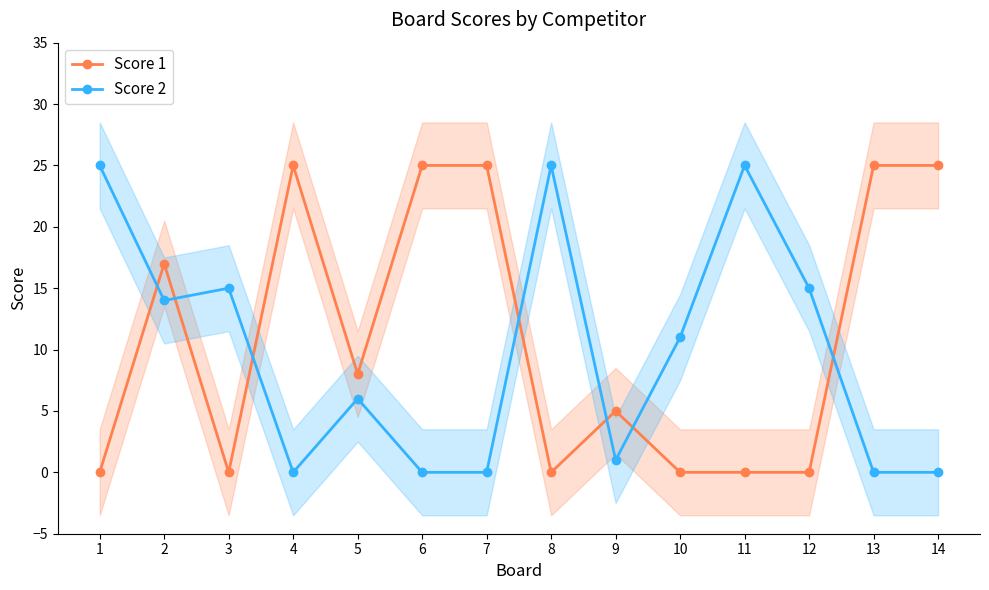

Which category has the lowest value across all series?

1